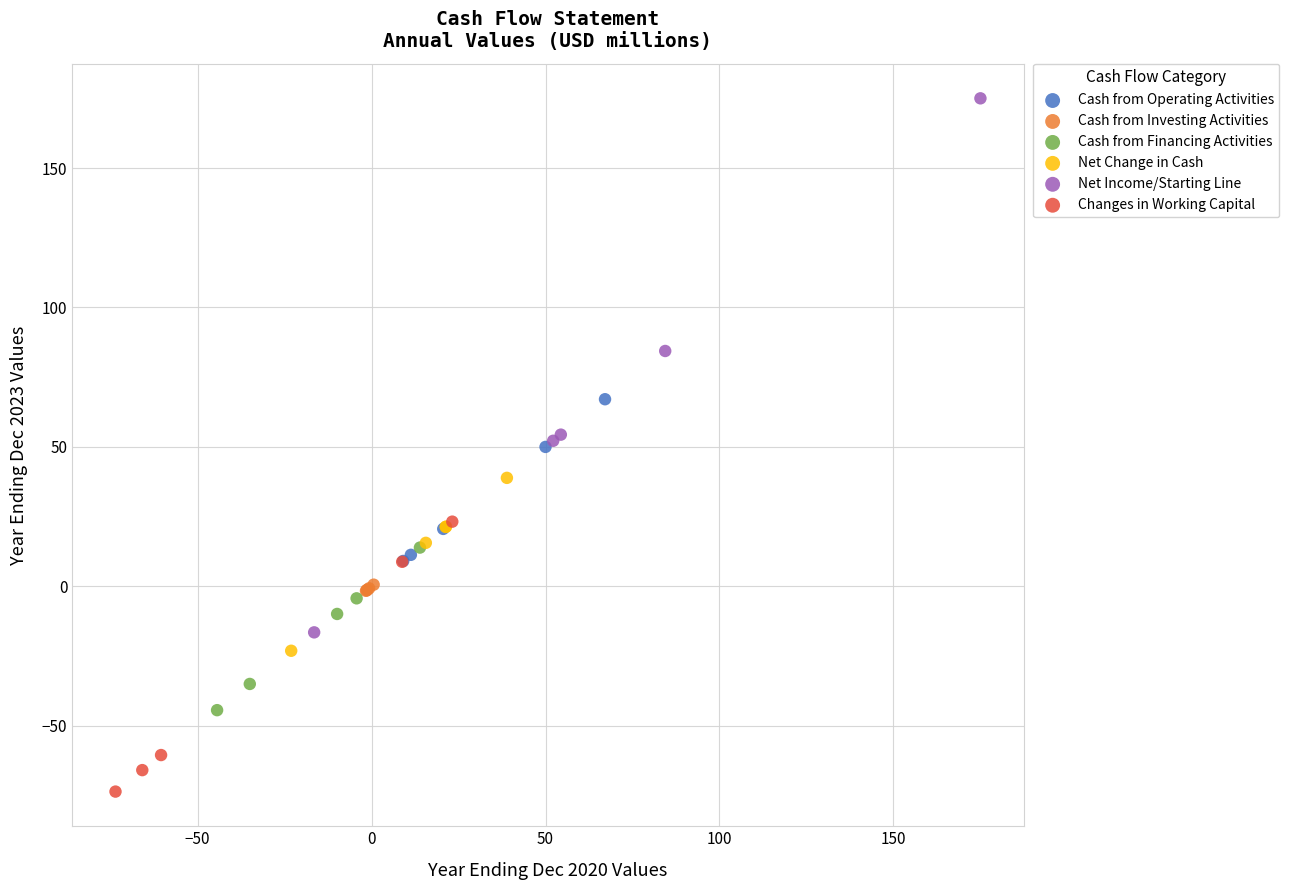

Which series has the largest Y range (max minus min)?

Net Income/Starting Line